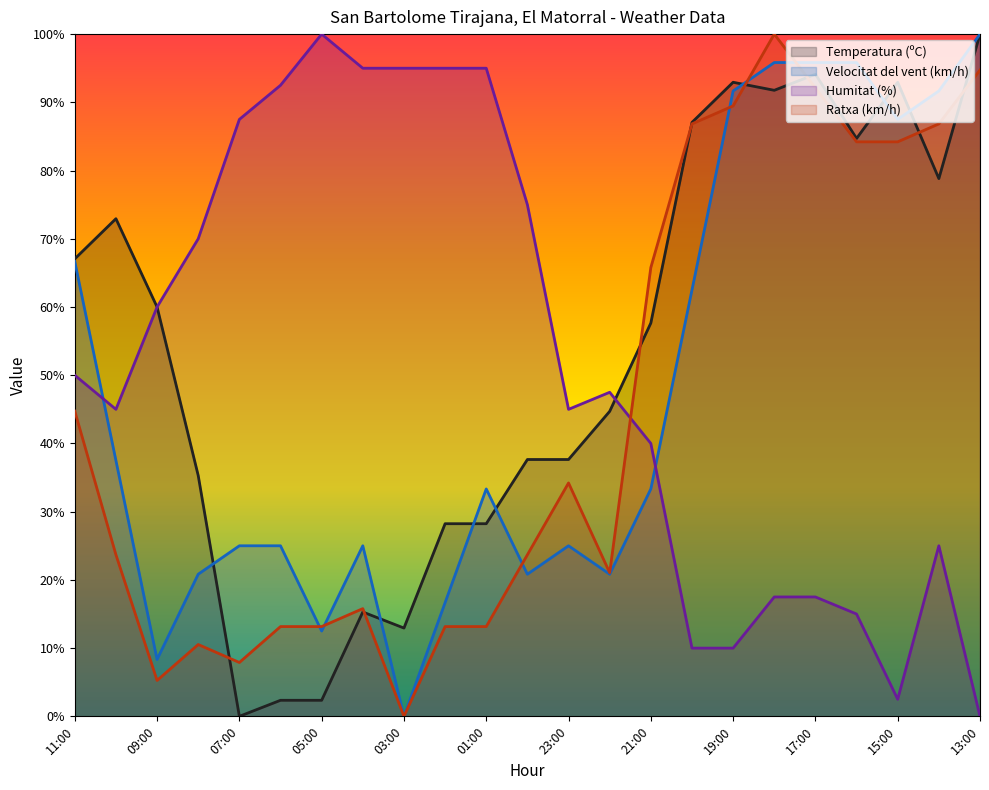

What is the approximate value of Humitat (%) at 01:00?

95.0